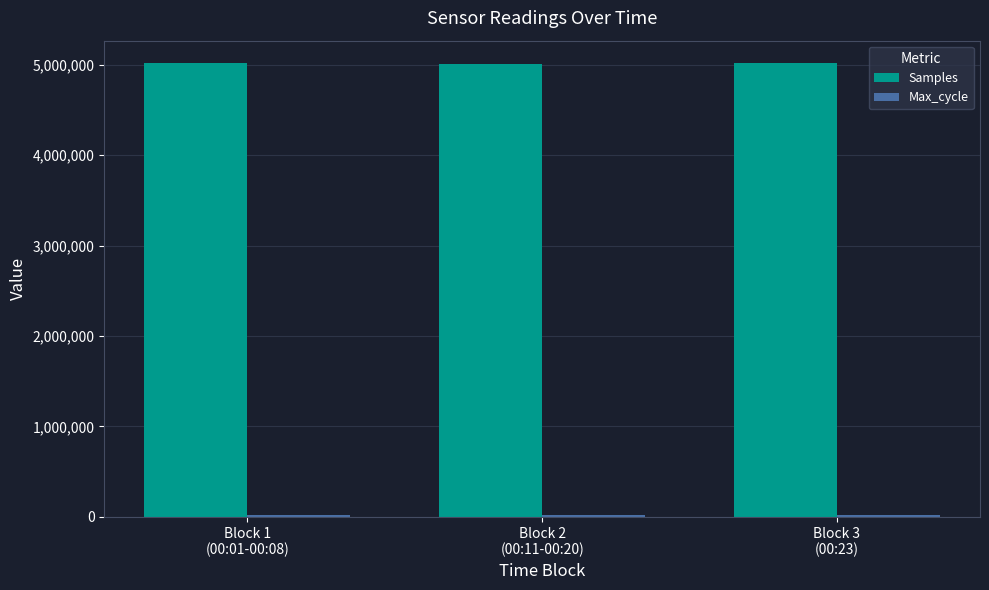

What is the sum of all Samples values?

15038500.6